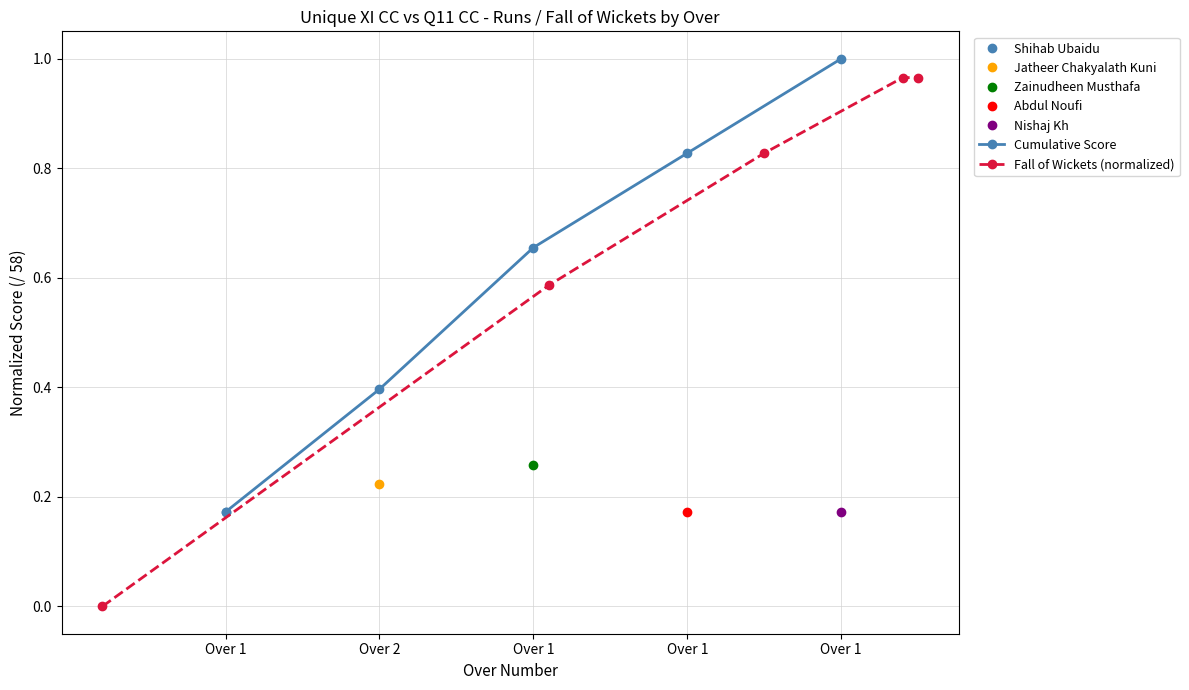

What is the maximum value shown in the chart?

1.0